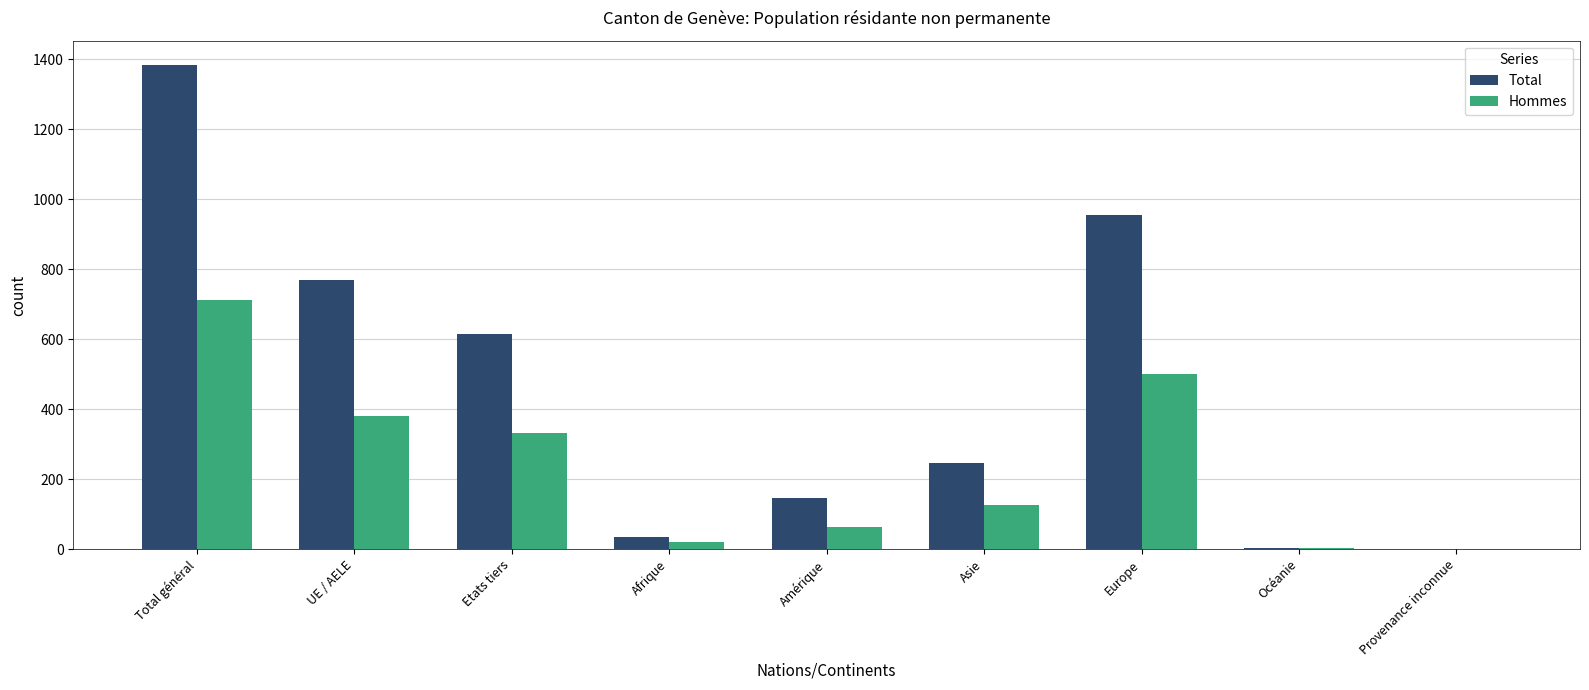

Is it true that Hommes equals 208 at UE / AELE?

False